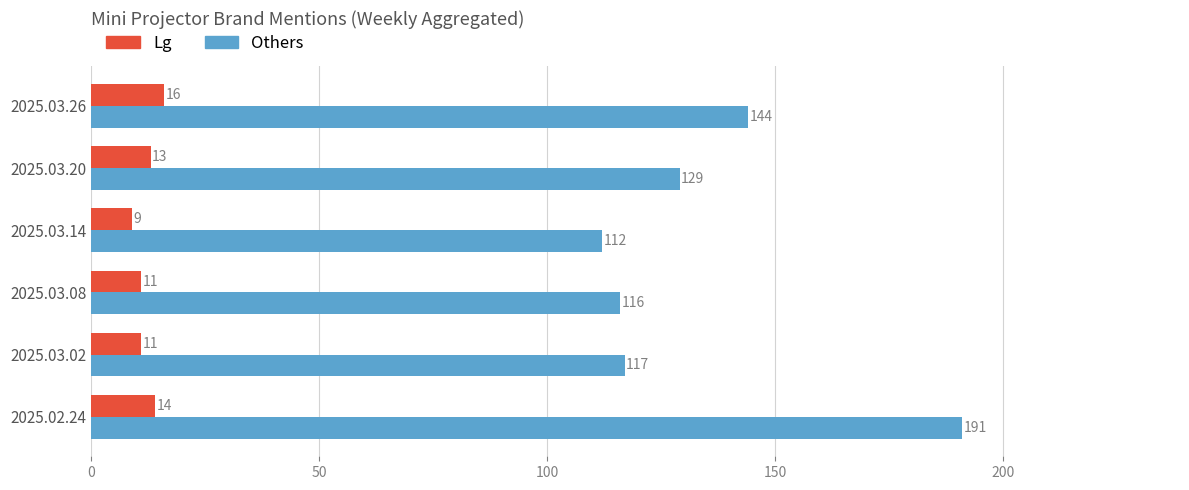

Where is Others nearest to the value 151?

2025.03.26